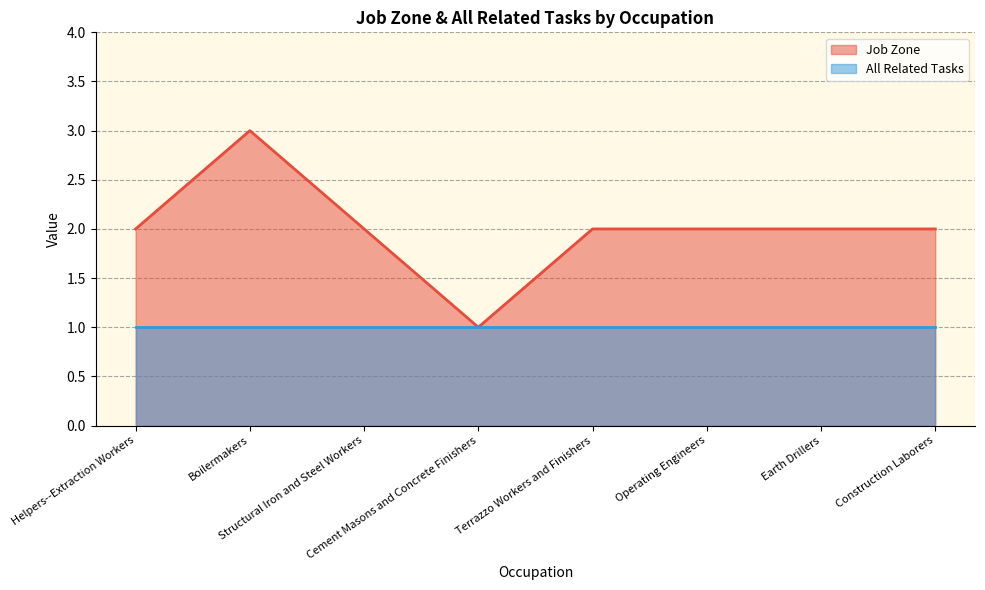

What is the approximate value at Earth Drillers?

2